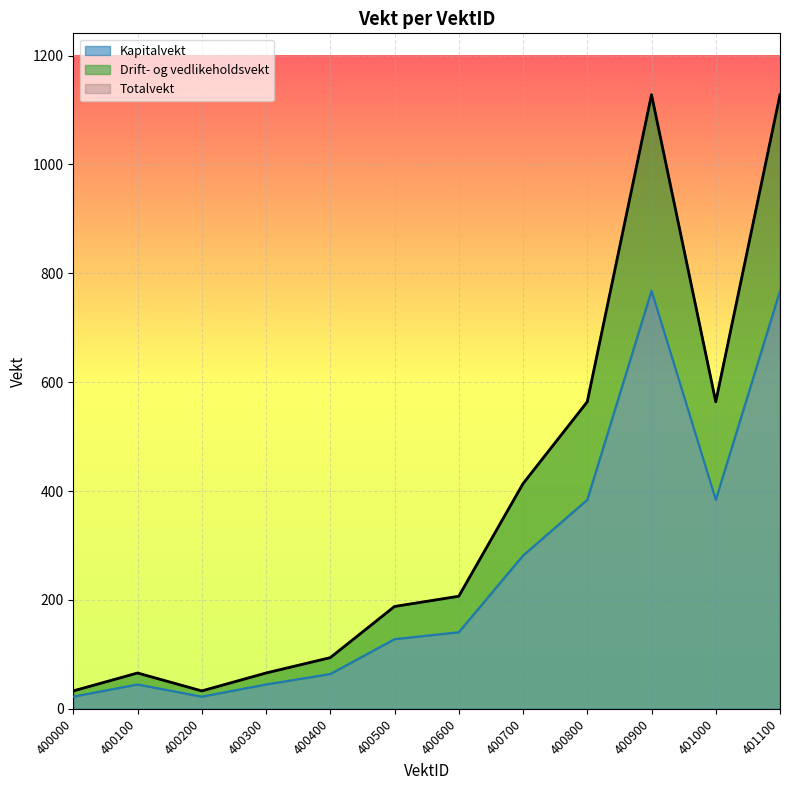

What is the maximum value shown in the chart?

1128.1